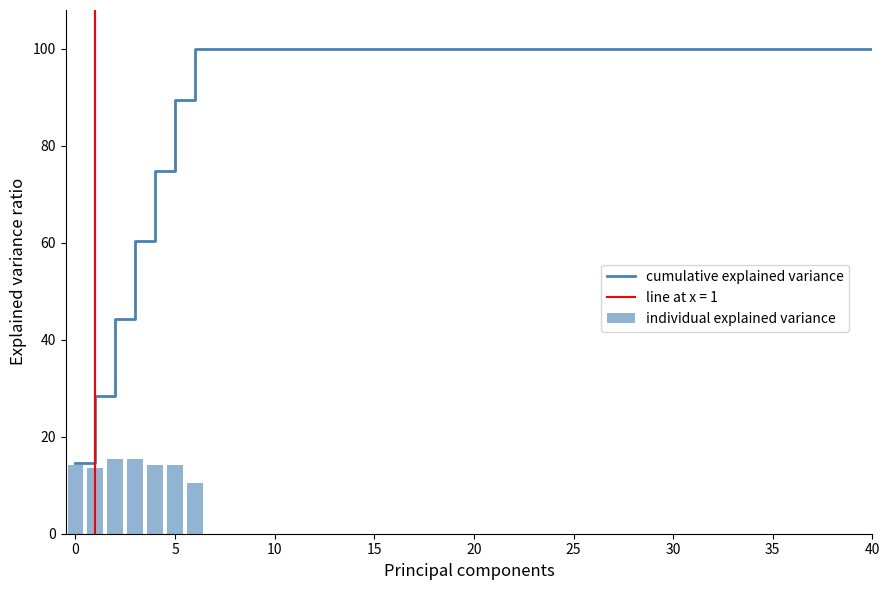

What is the sum of all individual explained variance values?

97.5